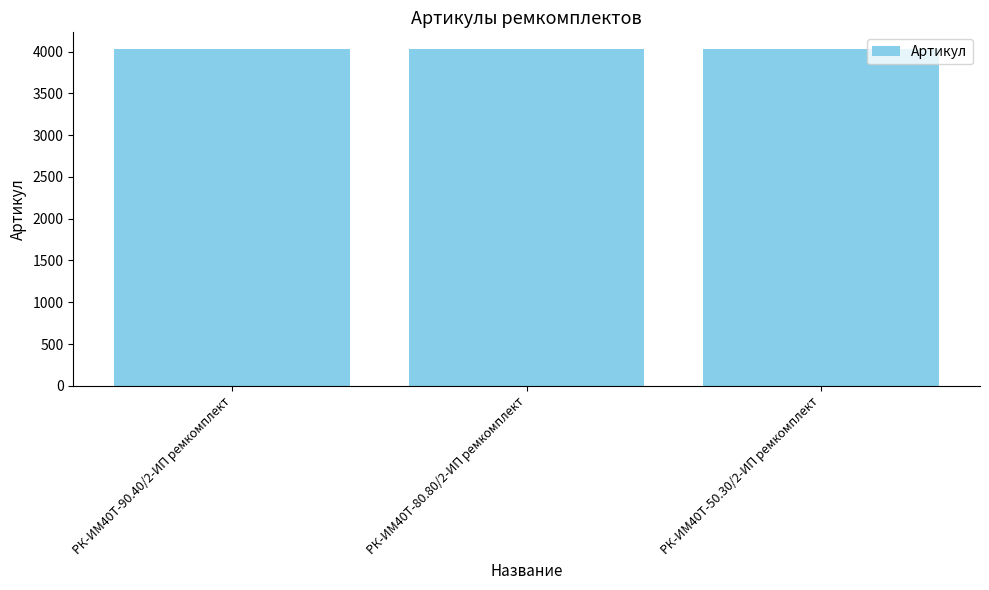

Approximately how many times larger is the value at РК-ИМ40T-50.30/2-ИП ремкомплект compared to РК-ИМ40T-80.80/2-ИП ремкомплект?

1.0